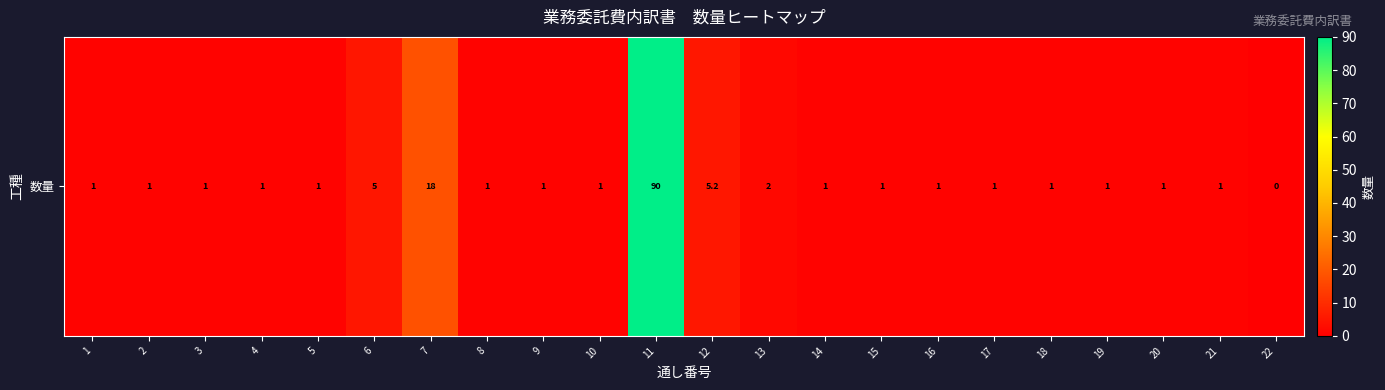

At which category does the chart reach its minimum across all series?

22